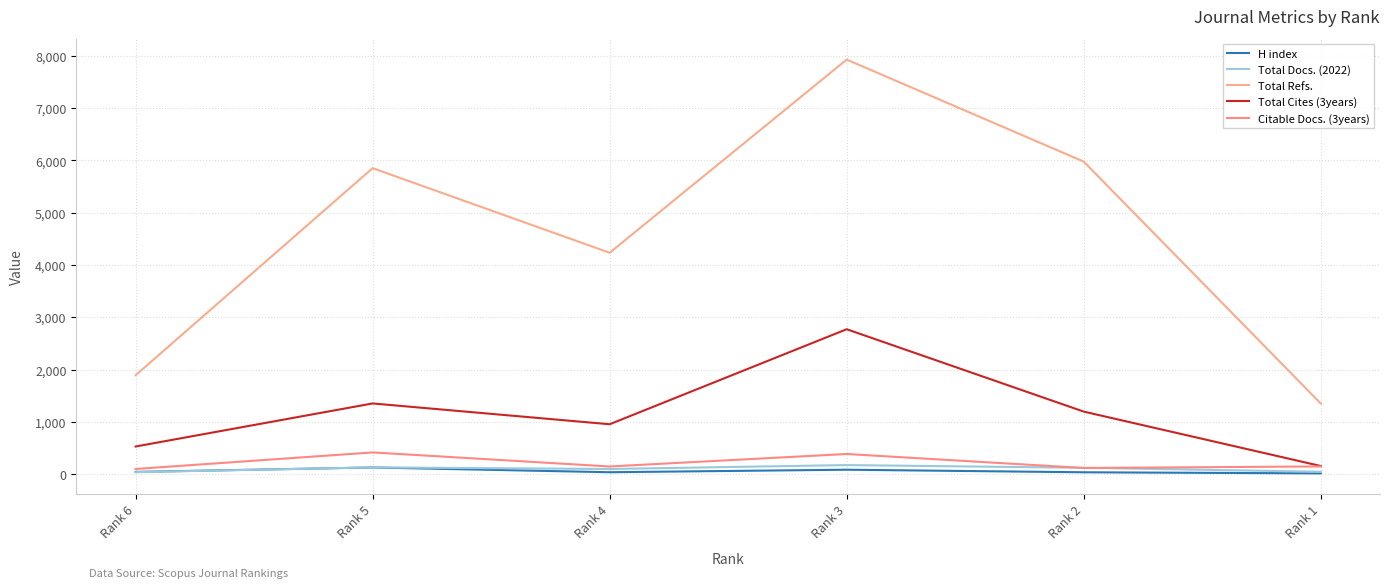

In H index, how many points are higher than both neighbors (excluding endpoints)?

2